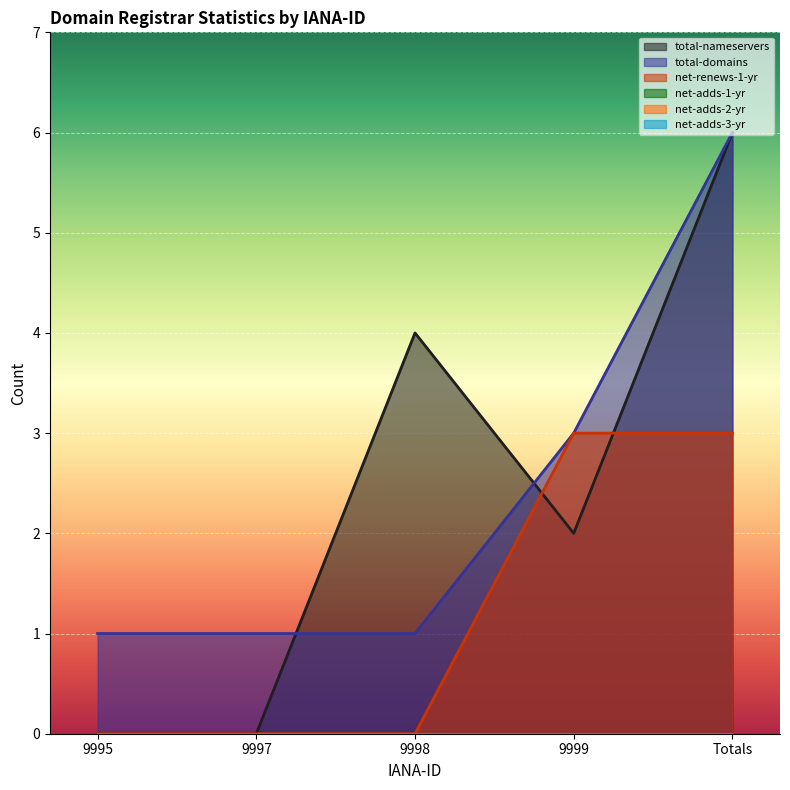

What is the difference between the total-nameservers values at Totals and 9995?

6